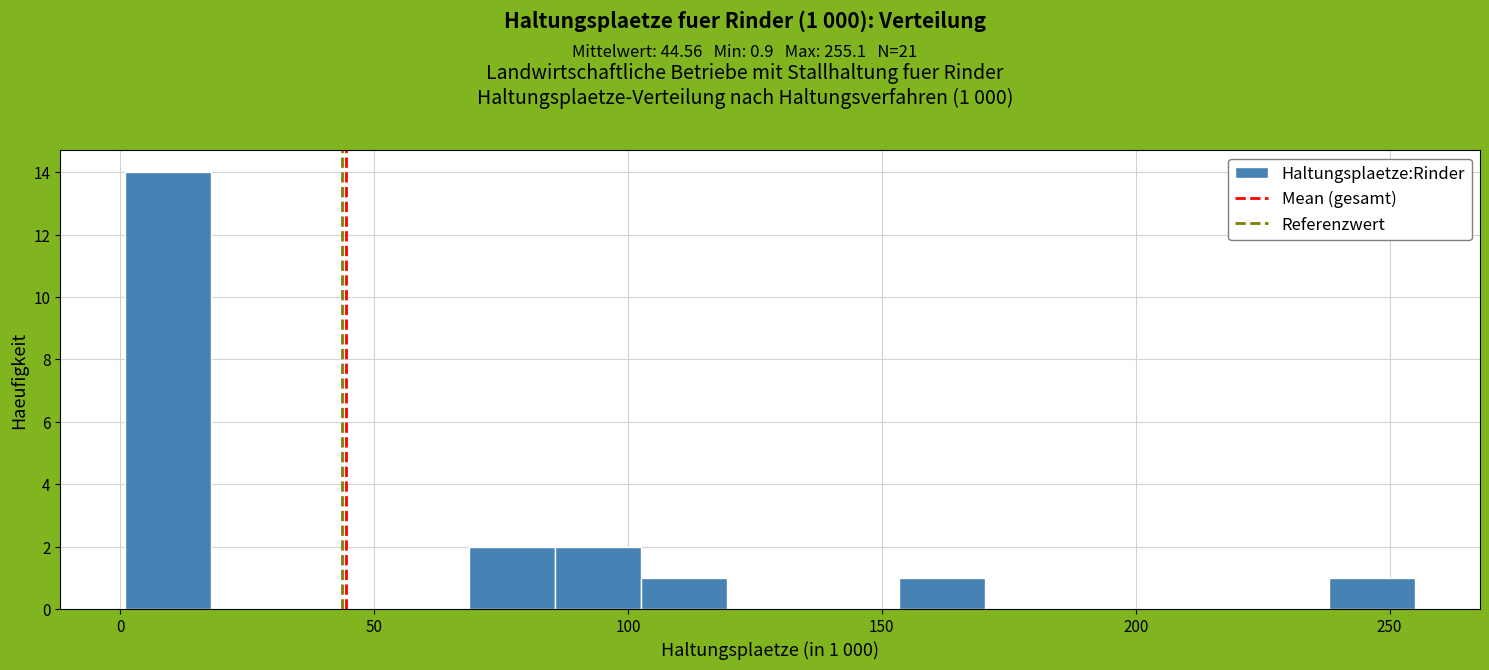

Read against the x-axis, roughly where is the centre of the tallest bar?

10